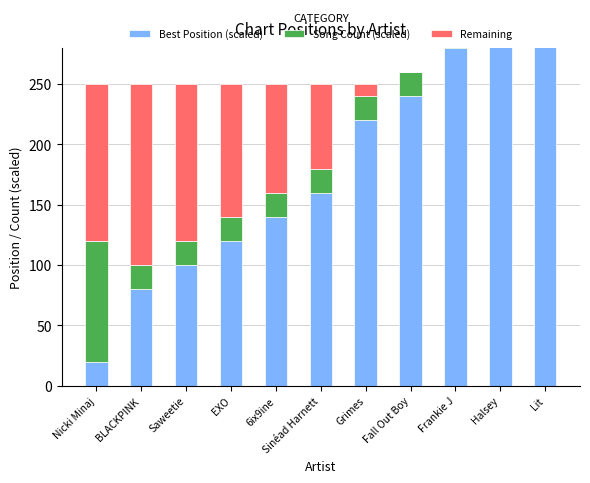

Which series changed the most between Saweetie and Frankie J?

Best Position (scaled)